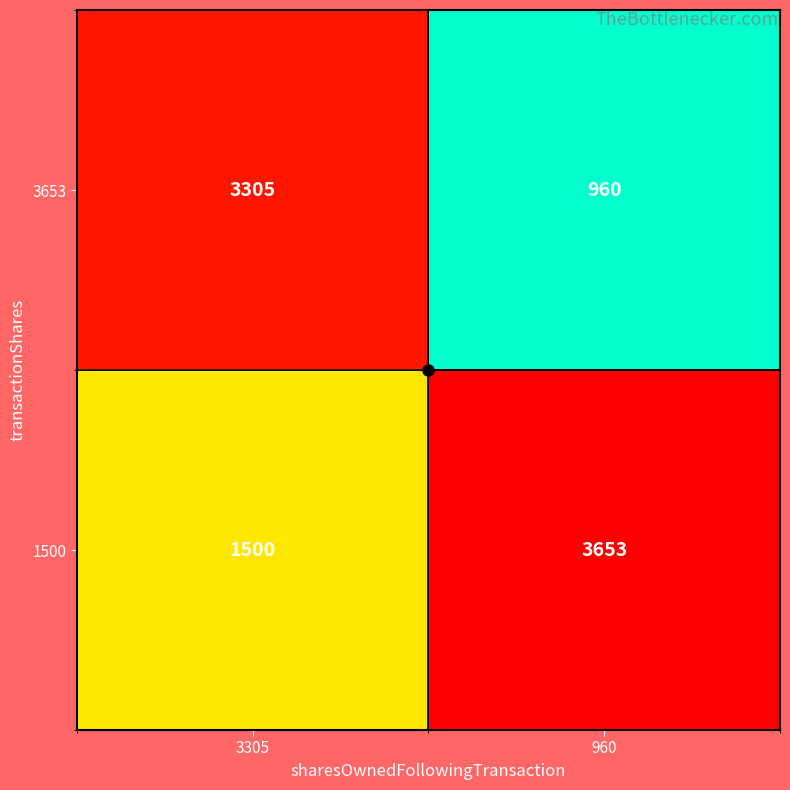

At how many categories does at least one series exceed 3422?

1